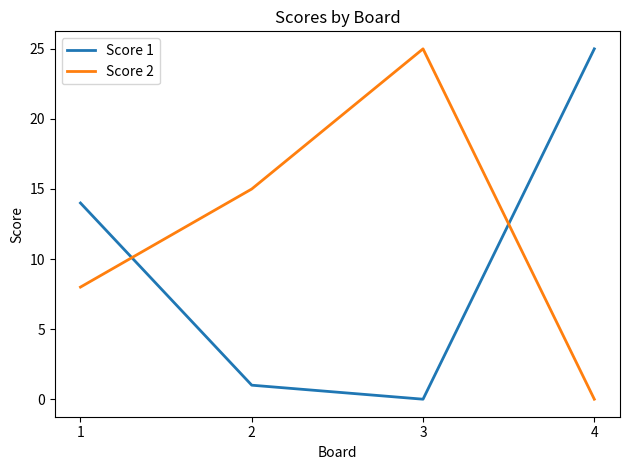

What is the difference between the second highest and minimum values in the Score 2 series?

15